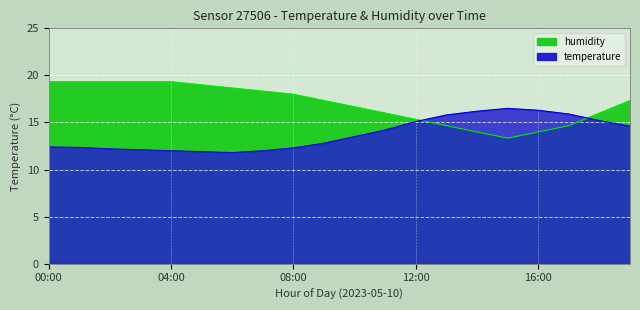

At 01:00, list the series in order from largest to smallest.

humidity, temperature